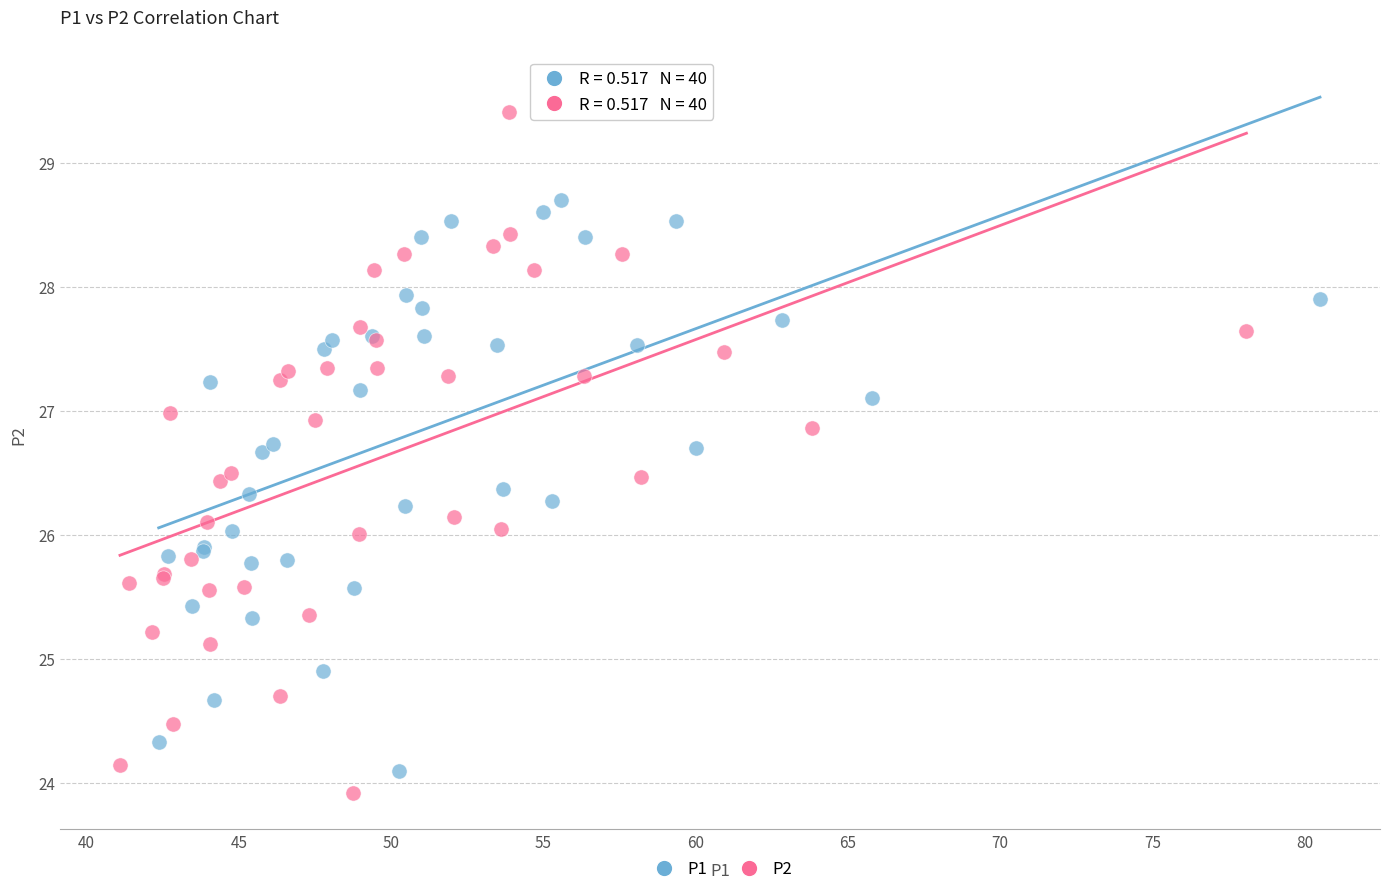

Which series has the widest spread of Y values?

P1